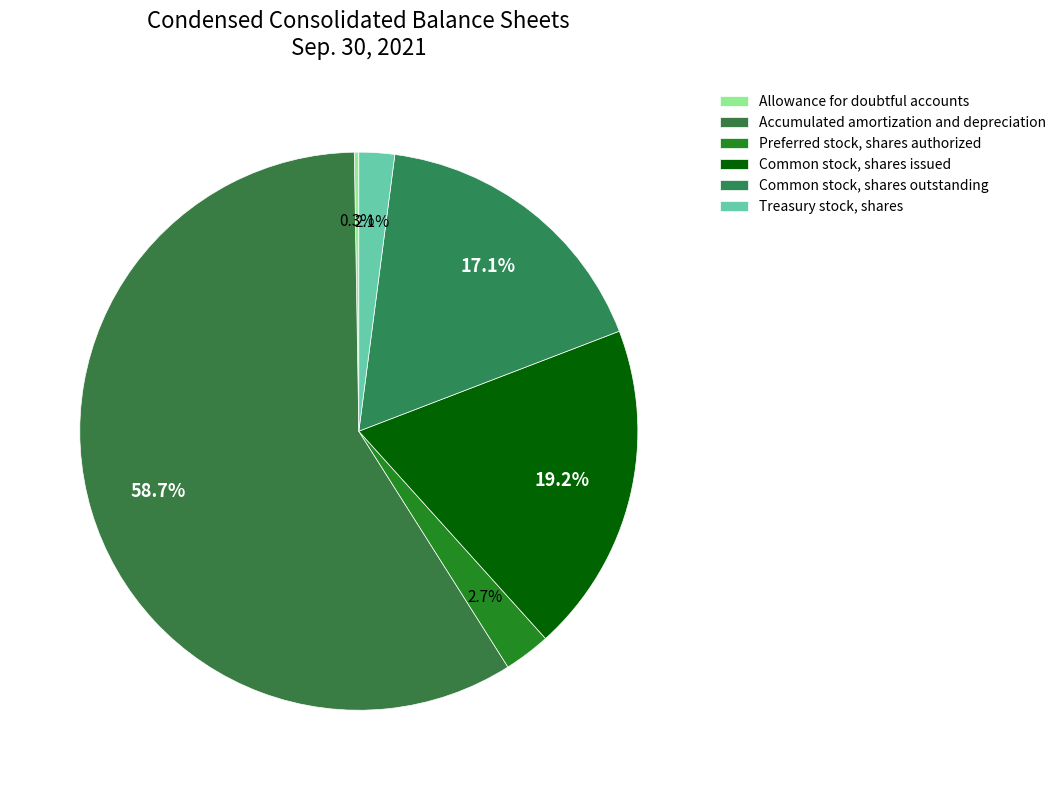

Which category accounts for the majority?

Accumulated amortization and depreciation